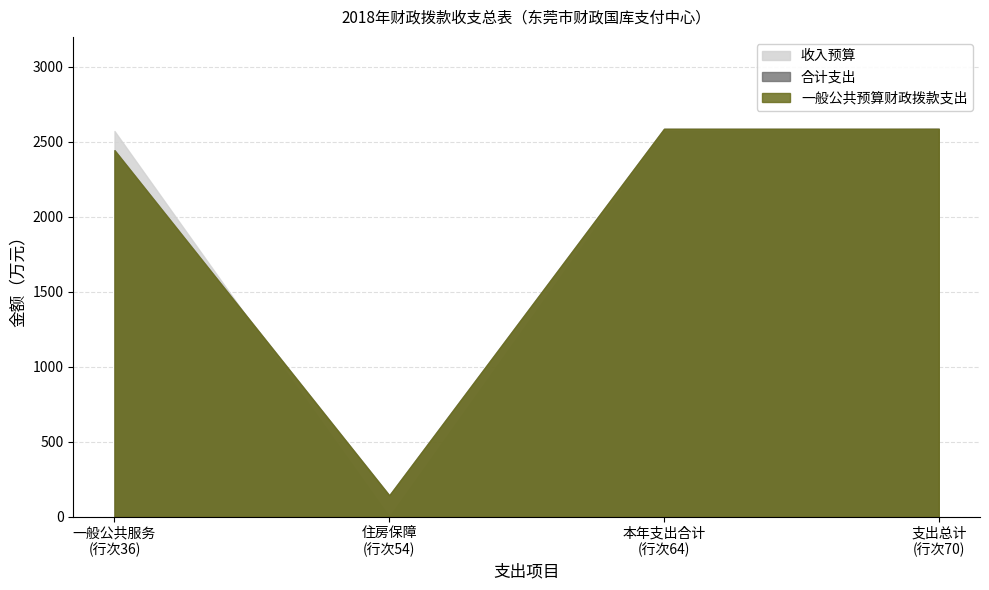

How many lines are shown in the chart?

3